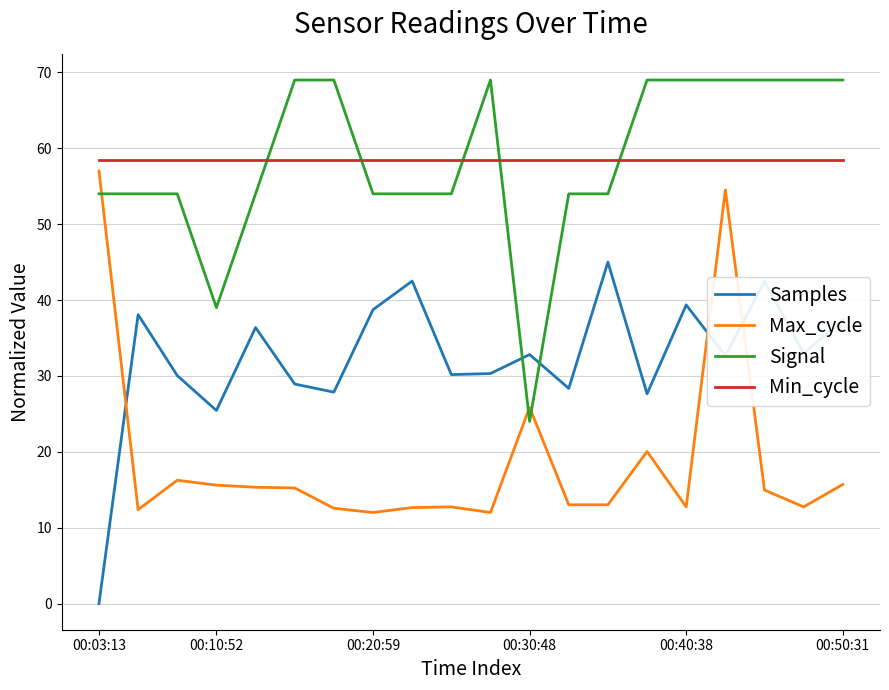

How many intersections are there between Min_cycle and Signal?

5